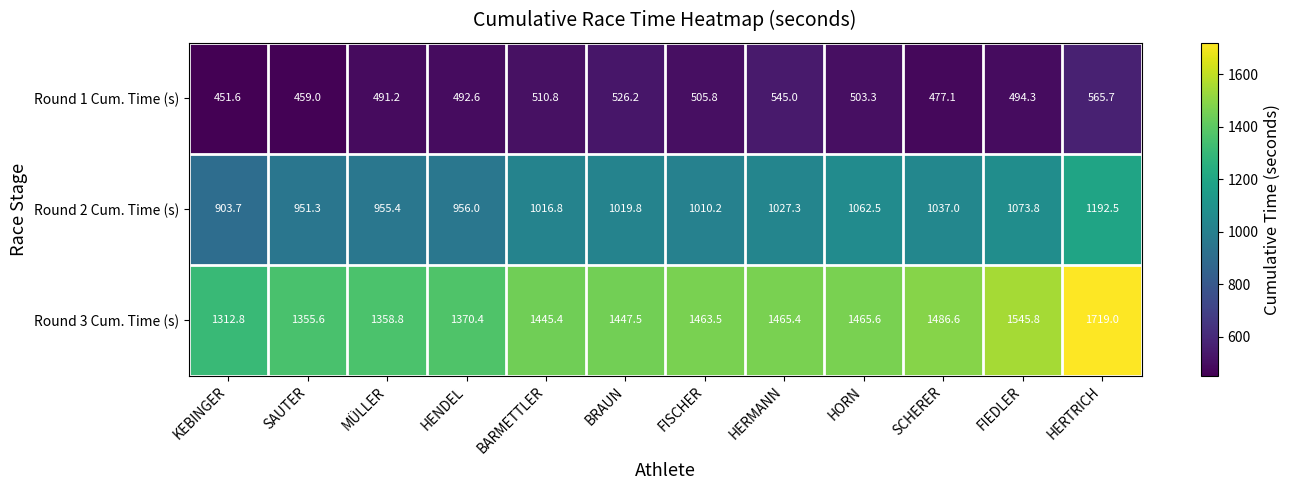

How many data points in Round 2 Cum. Time (s) are less than 1019?

6